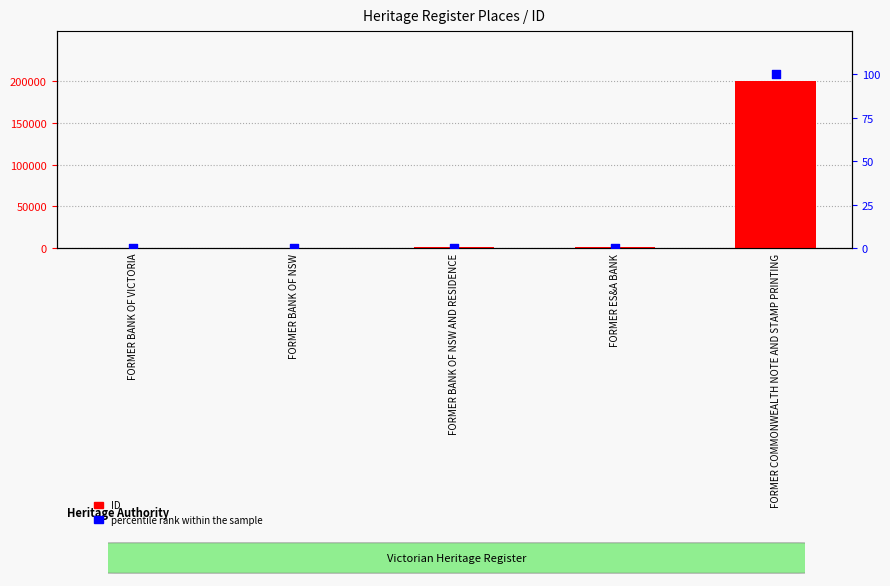

Which series reaches the minimum Y coordinate?

percentile rank within the sample